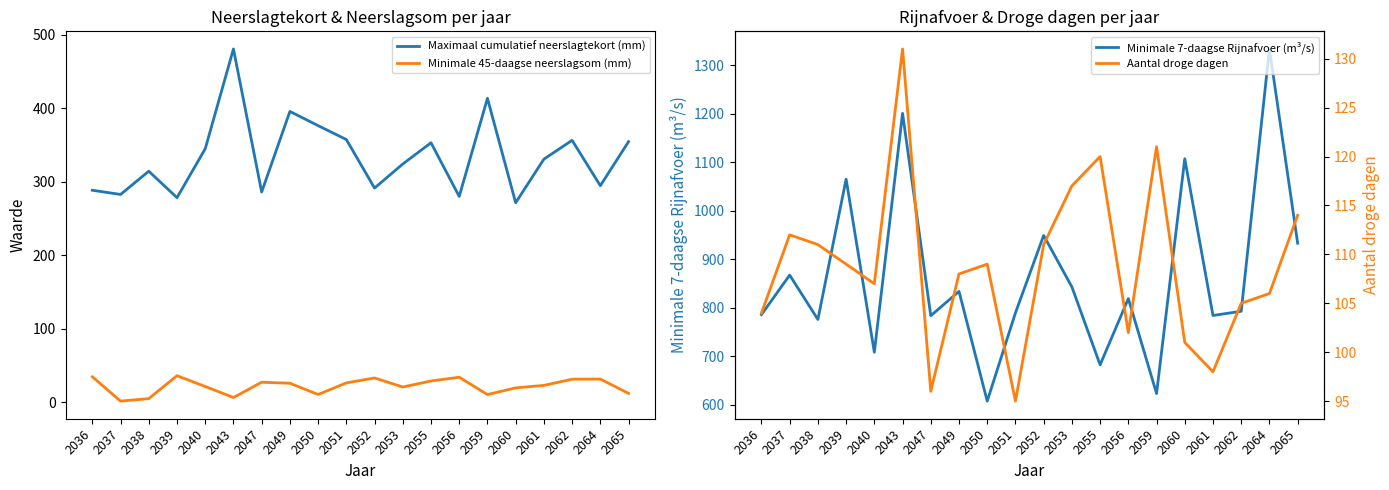

Is the value of Minimale 45-daagse neerslagsom (mm) at 2059 greater than the value of Maximaal cumulatief neerslagtekort (mm) at 2064?

No